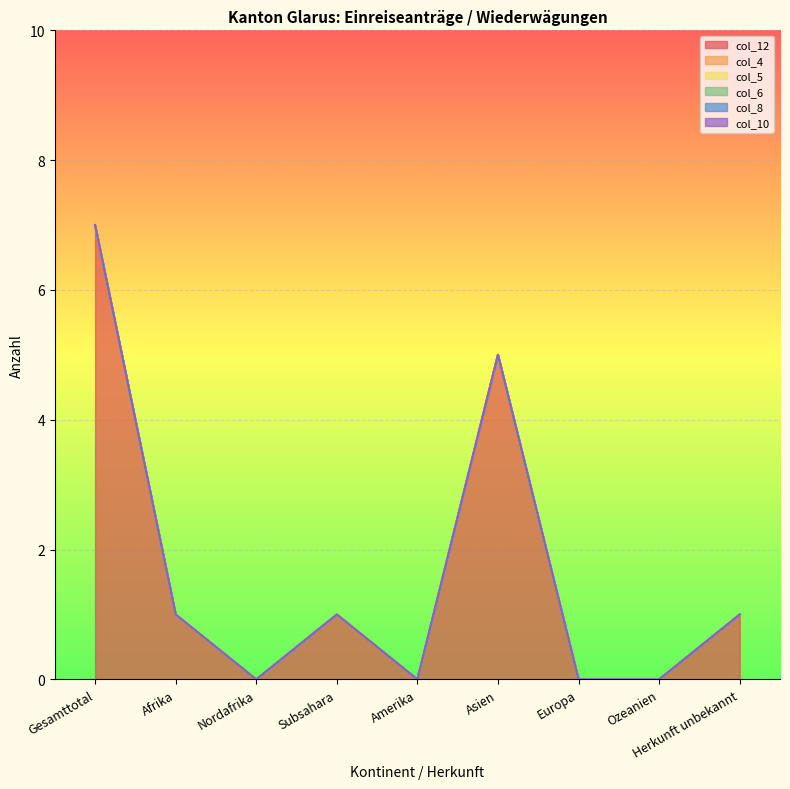

Reading left to right, extract all data points from this chart.

col_12: Gesamttotal=7	Afrika=1	Nordafrika=0	Subsahara=1	Amerika=0	Asien=5	Europa=0	Ozeanien=0	Herkunft unbekannt=1
col_4: Gesamttotal=0	Afrika=0	Nordafrika=0	Subsahara=0	Amerika=0	Asien=0	Europa=0	Ozeanien=0	Herkunft unbekannt=0
col_5: Gesamttotal=0	Afrika=0	Nordafrika=0	Subsahara=0	Amerika=0	Asien=0	Europa=0	Ozeanien=0	Herkunft unbekannt=0
col_6: Gesamttotal=0	Afrika=0	Nordafrika=0	Subsahara=0	Amerika=0	Asien=0	Europa=0	Ozeanien=0	Herkunft unbekannt=0
col_8: Gesamttotal=0	Afrika=0	Nordafrika=0	Subsahara=0	Amerika=0	Asien=0	Europa=0	Ozeanien=0	Herkunft unbekannt=0
col_10: Gesamttotal=0	Afrika=0	Nordafrika=0	Subsahara=0	Amerika=0	Asien=0	Europa=0	Ozeanien=0	Herkunft unbekannt=0